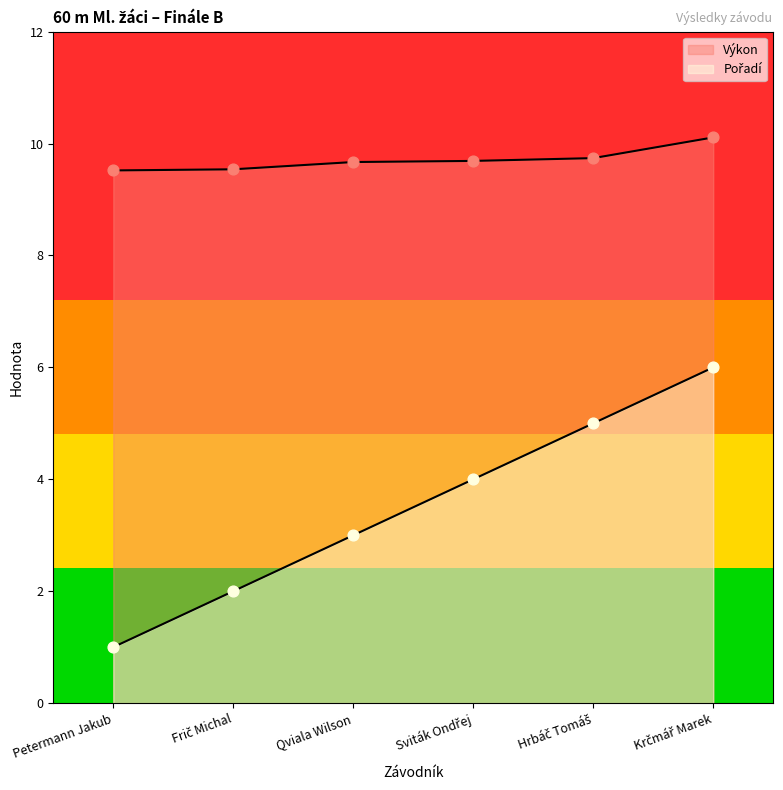

What is the total value across all series at Petermann Jakub?

10.5